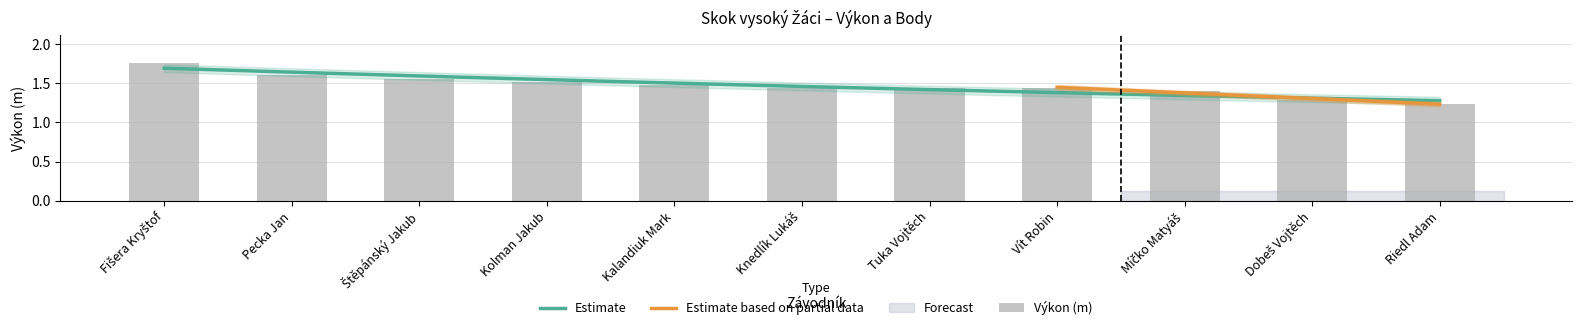

What is the label of the 8th bar from the left?

Vít Robin